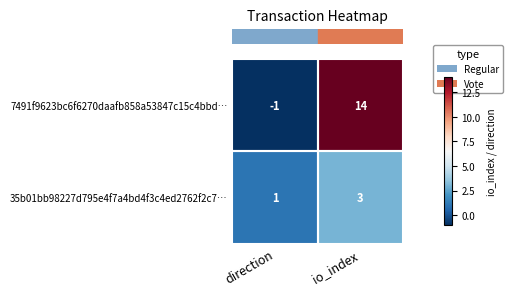

What is the total value across all series at io_index?

17